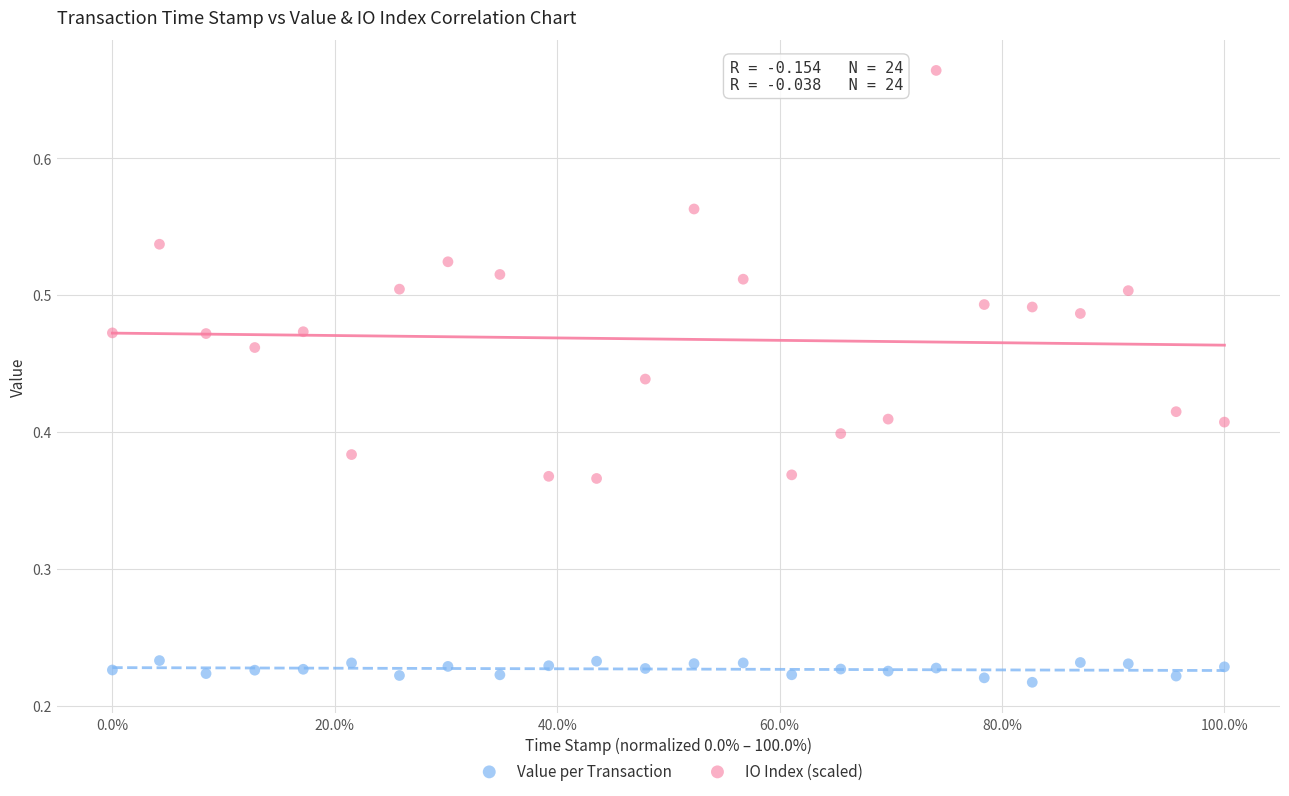

Which series has the largest Y range (max minus min)?

IO Index (scaled)